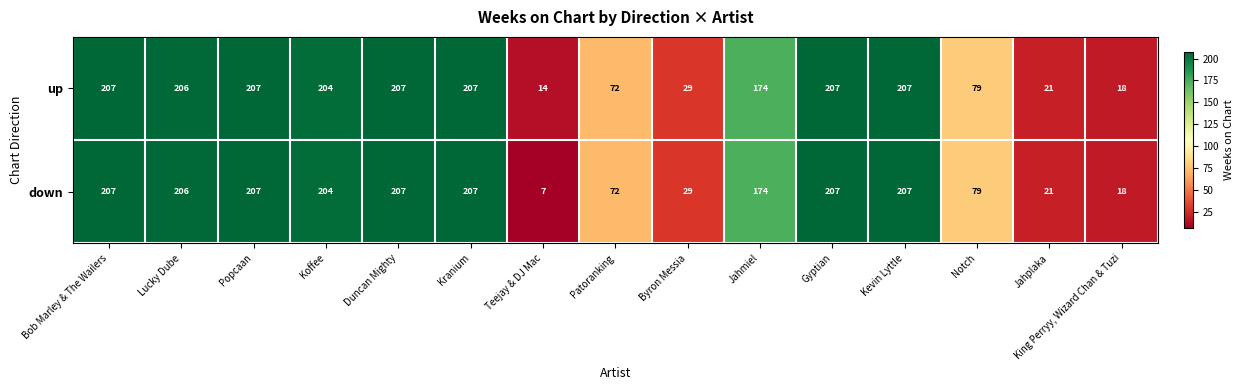

What is the difference between the second highest and minimum values in the down series?

200